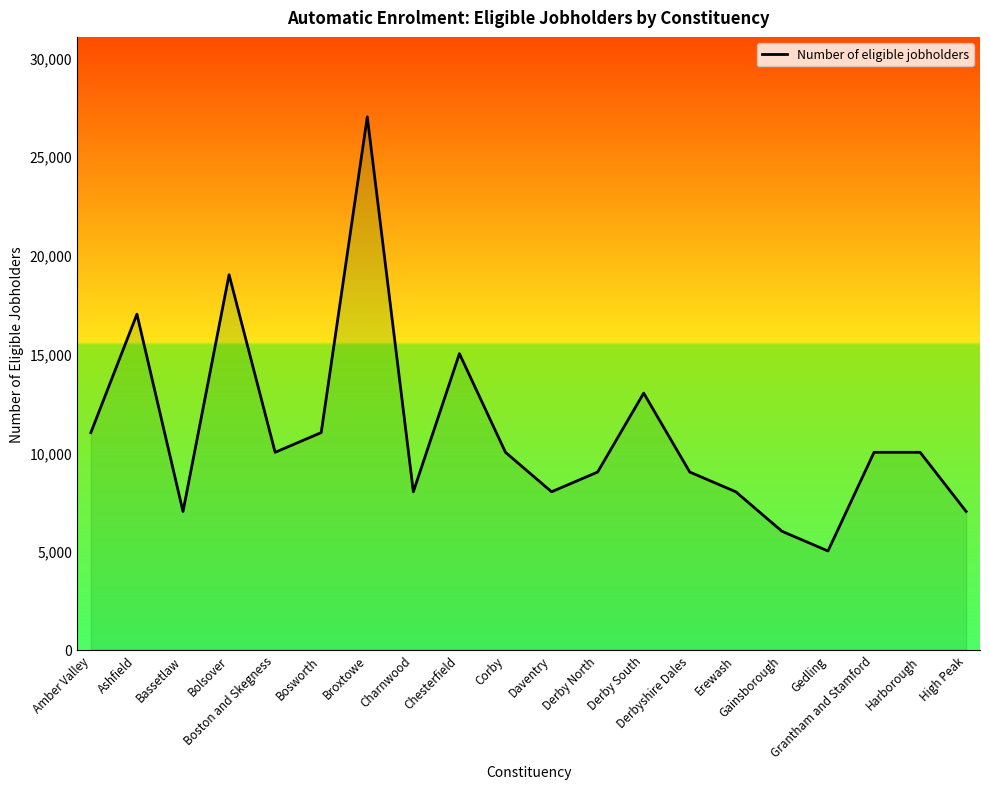

The value at Daventry is 8000. True or false?

True